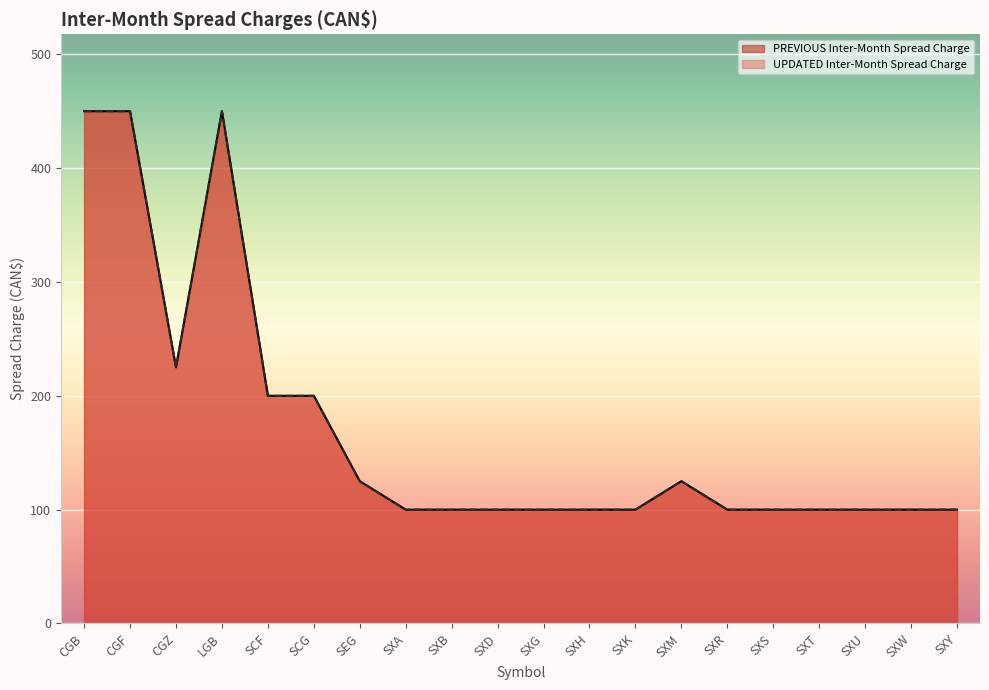

True or false: PREVIOUS Inter-Month Spread Charge and UPDATED Inter-Month Spread Charge intersect in this chart.

False